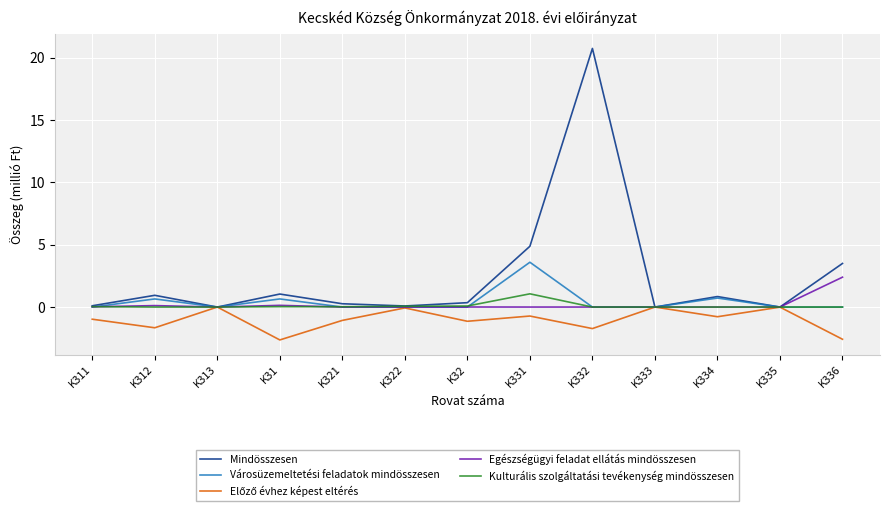

Between K32 and K331, which series saw the biggest shift?

Mindösszesen